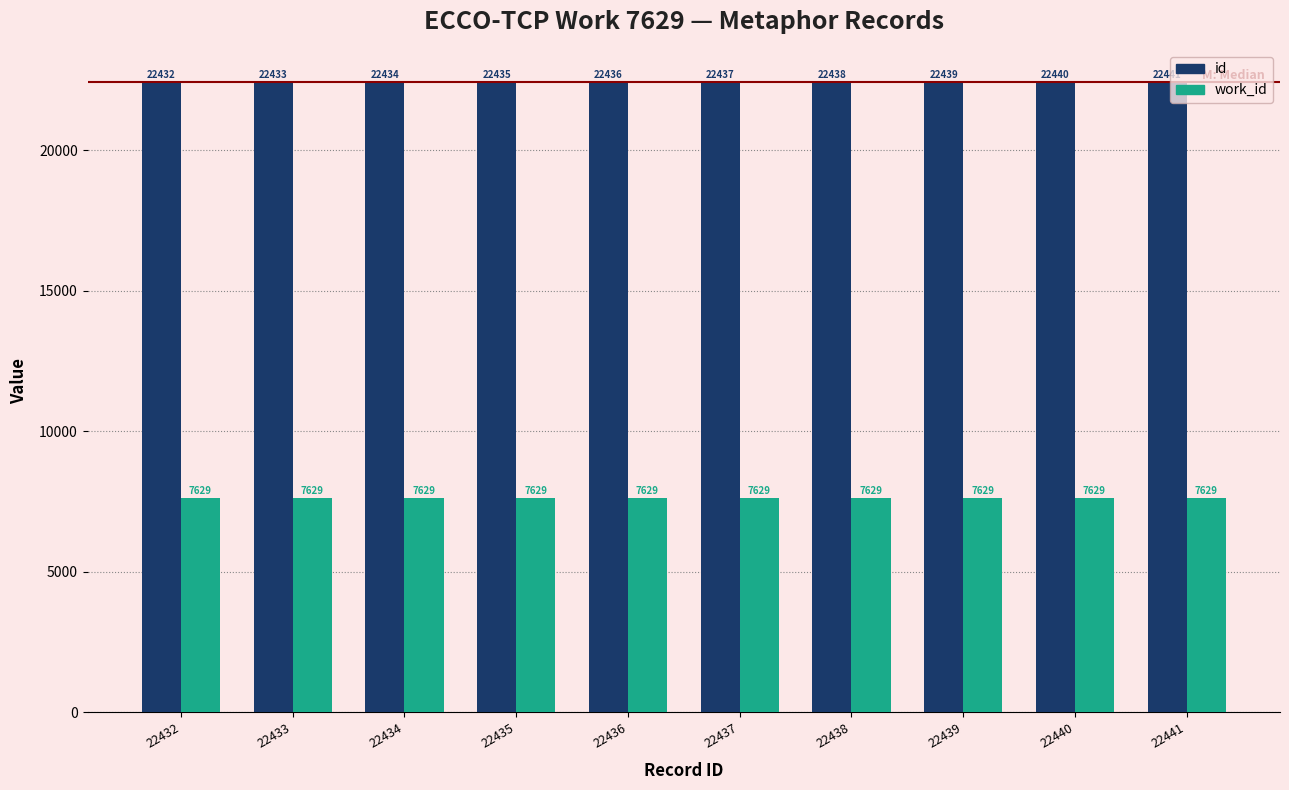

Rank the series at 22440 from lowest to highest value.

work_id, id